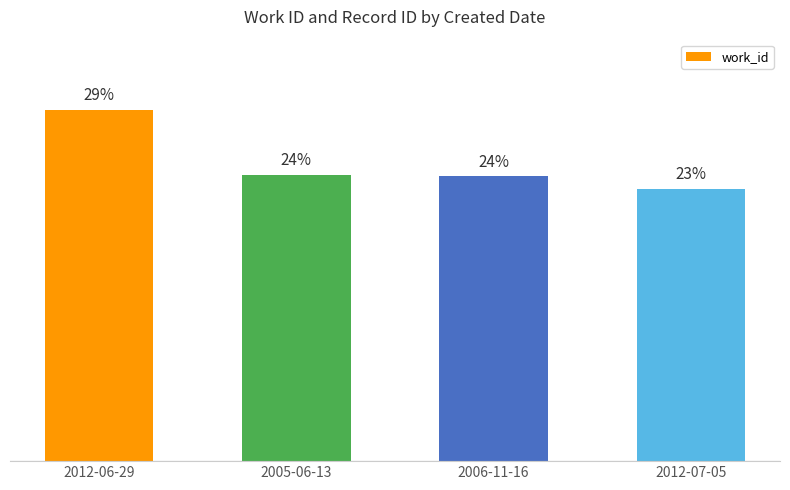

What is the label of the 1st bar from the left?

2012-06-29